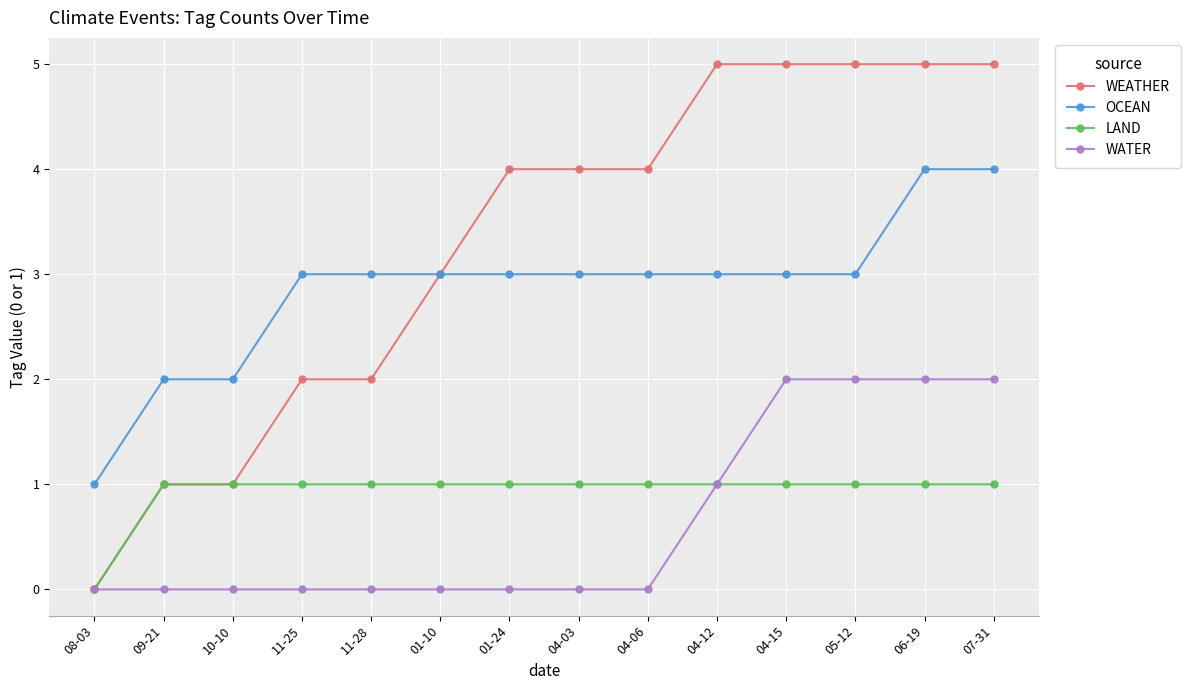

Which series has the widest spread of values?

WEATHER